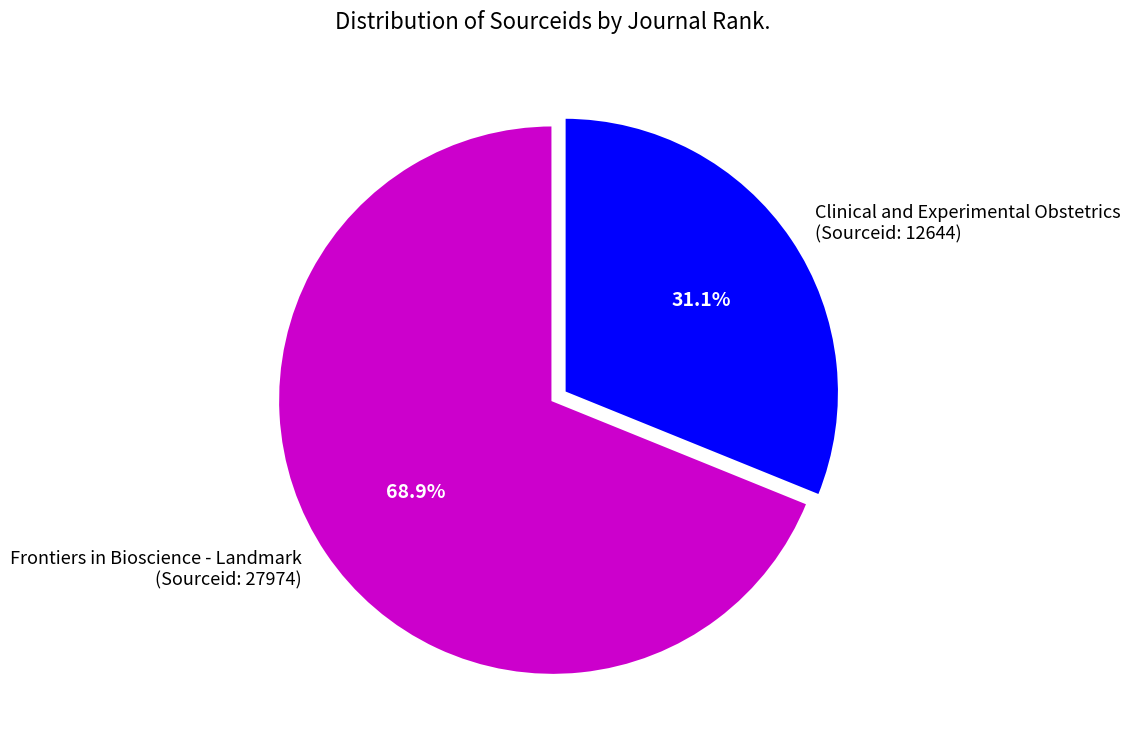

To the nearest percent, what is the difference between the largest and smallest slice percentages?

38%